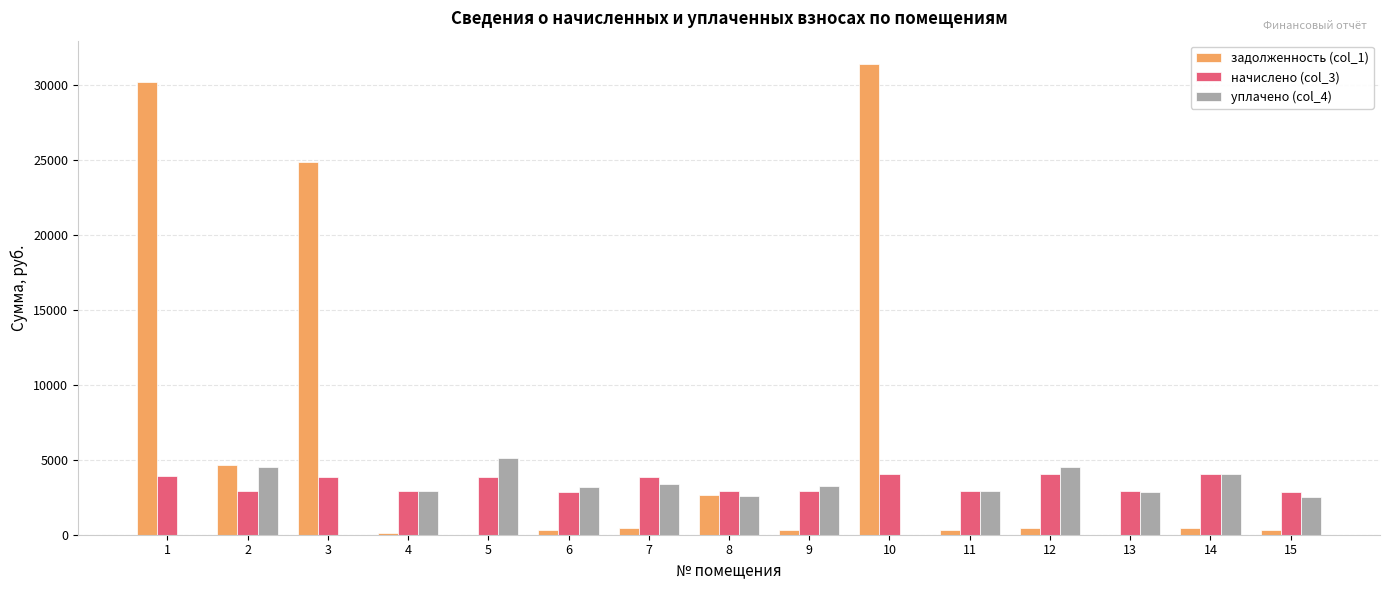

How many groups of bars are there?

15